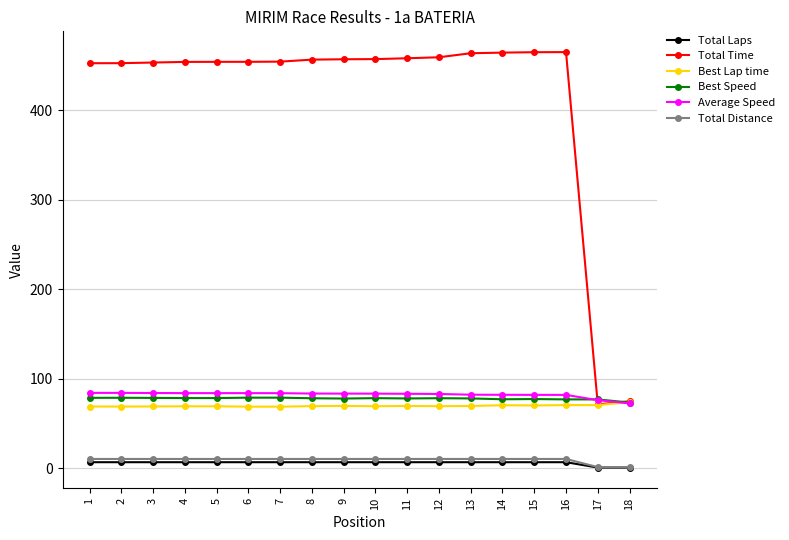

What is the sum of the Total Distance values at 8 and 13?

21.2